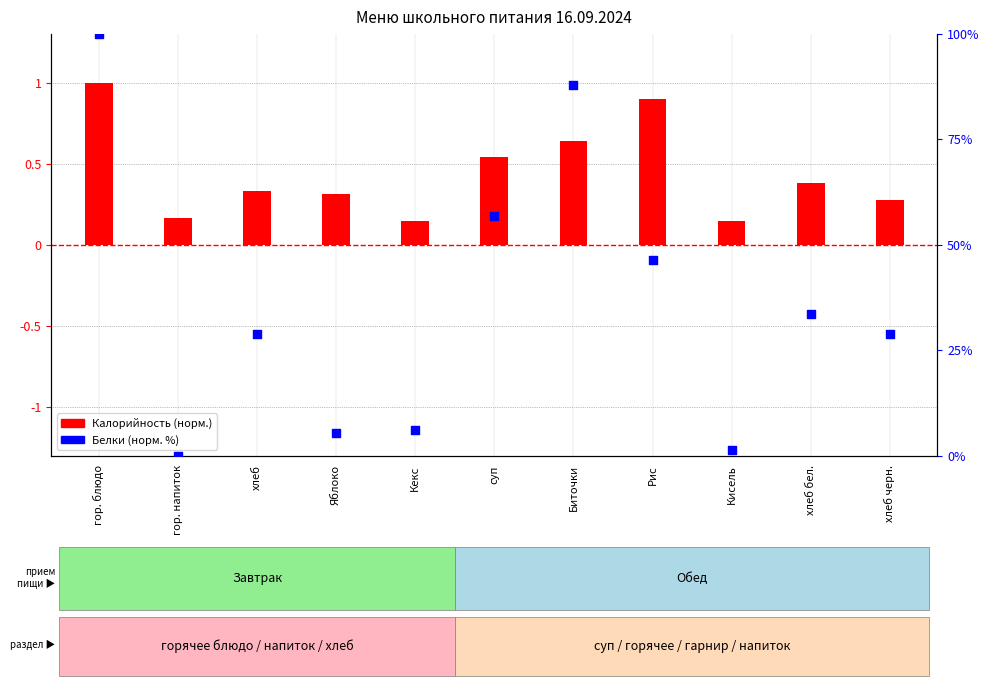

Which series has the widest spread of Y values?

Белки (норм. %)